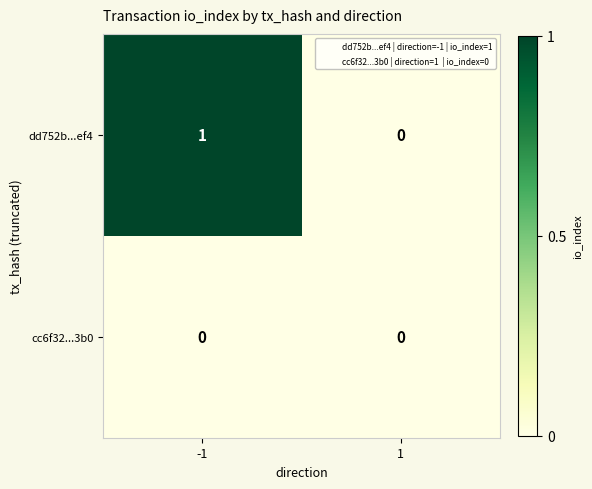

Is it true that dd752b...ef4 equals 0 at 1?

True